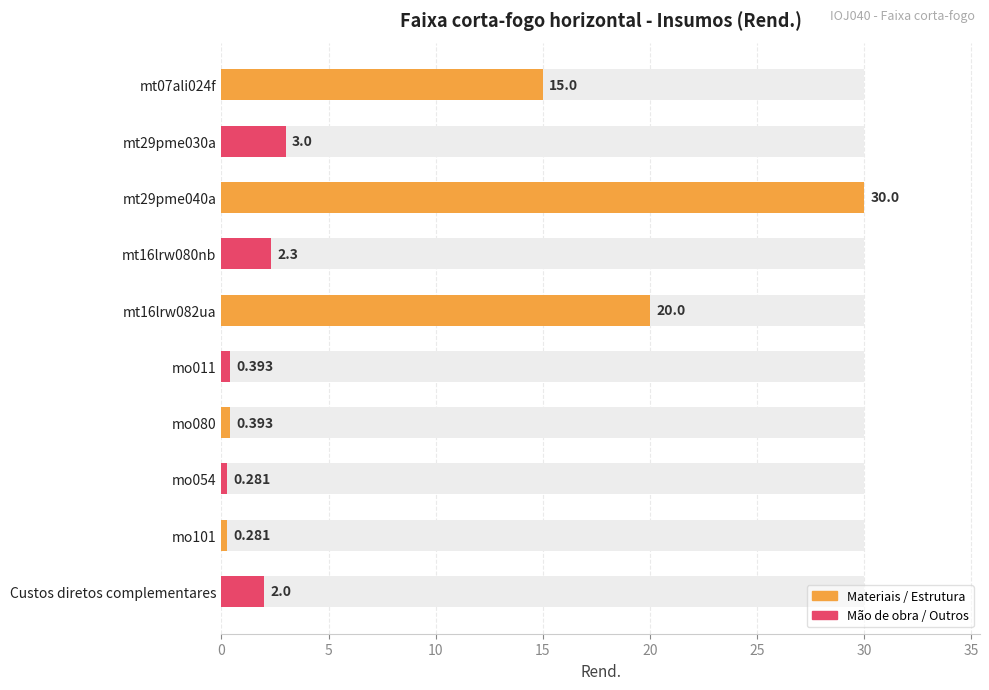

What is the average value?

7.4